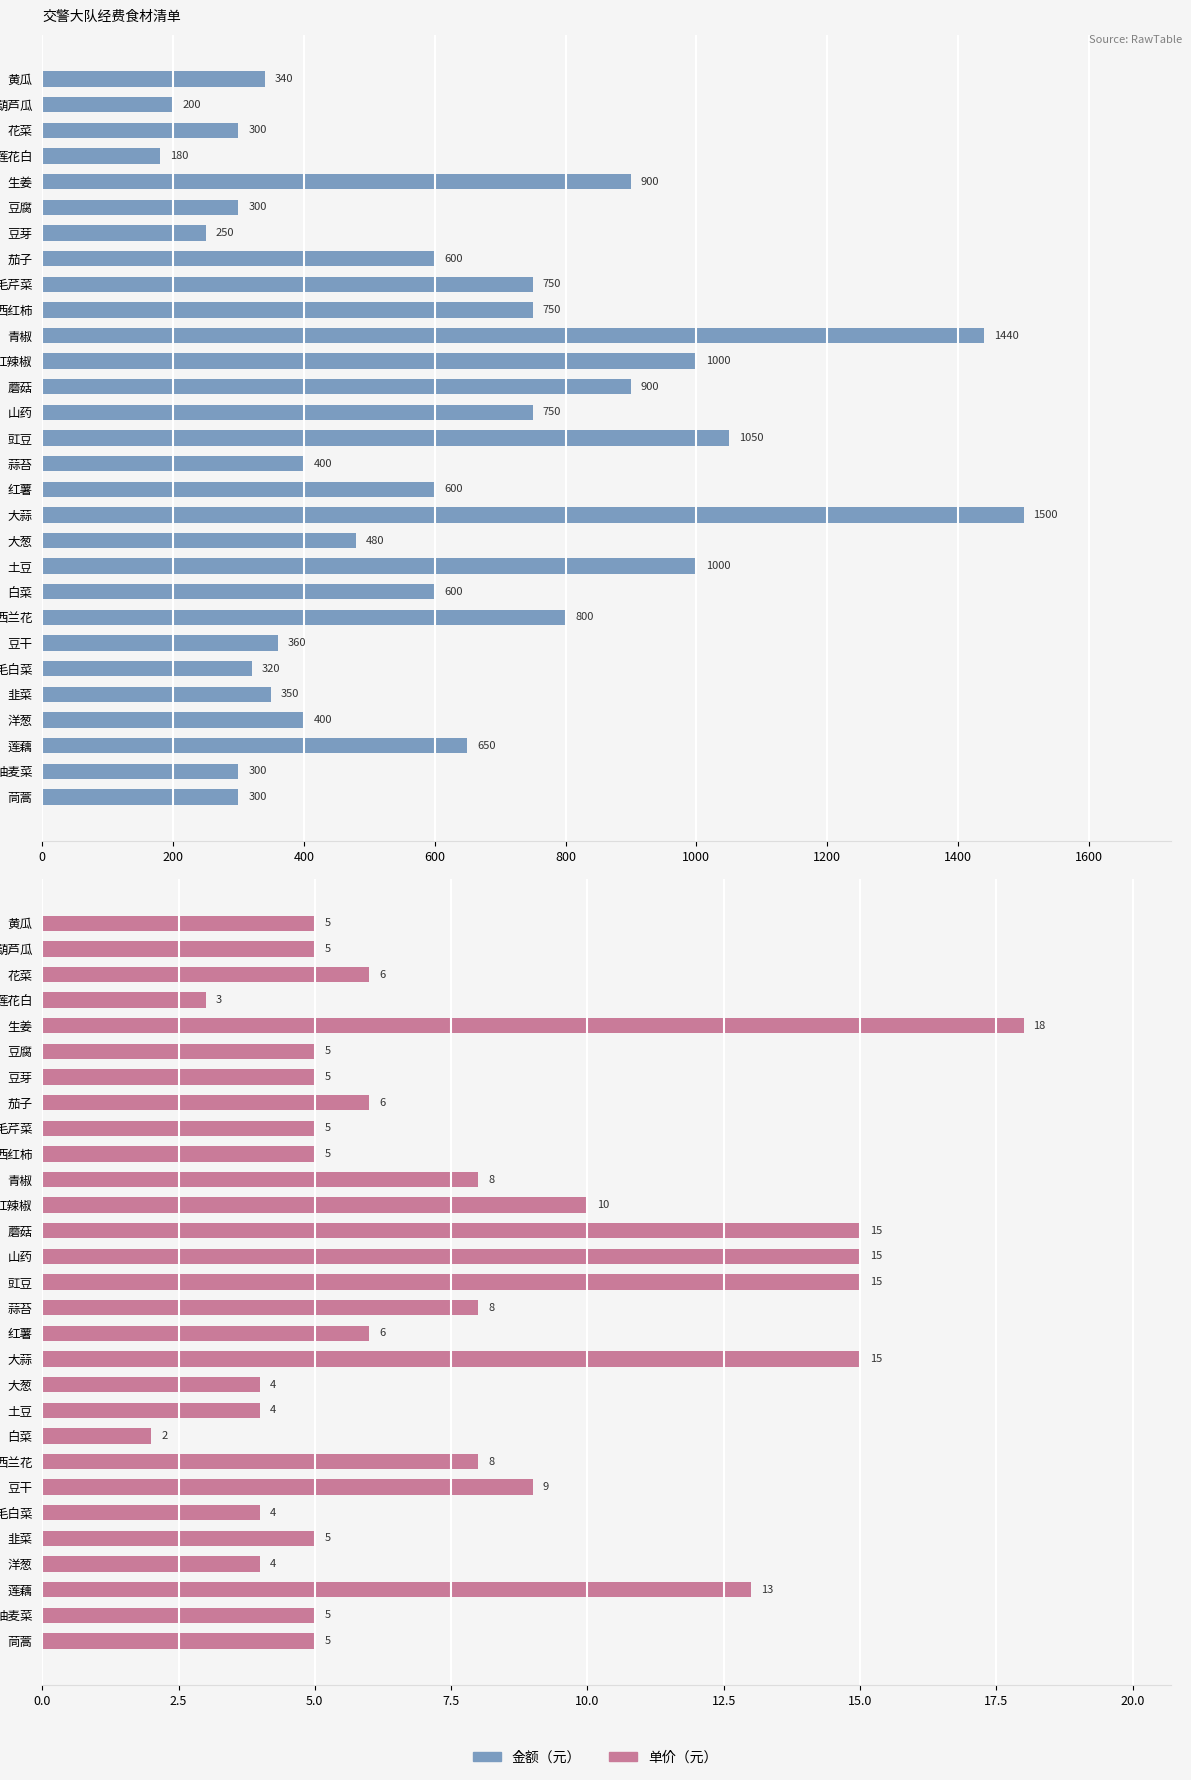

Which series has the widest spread of values?

金额（元）